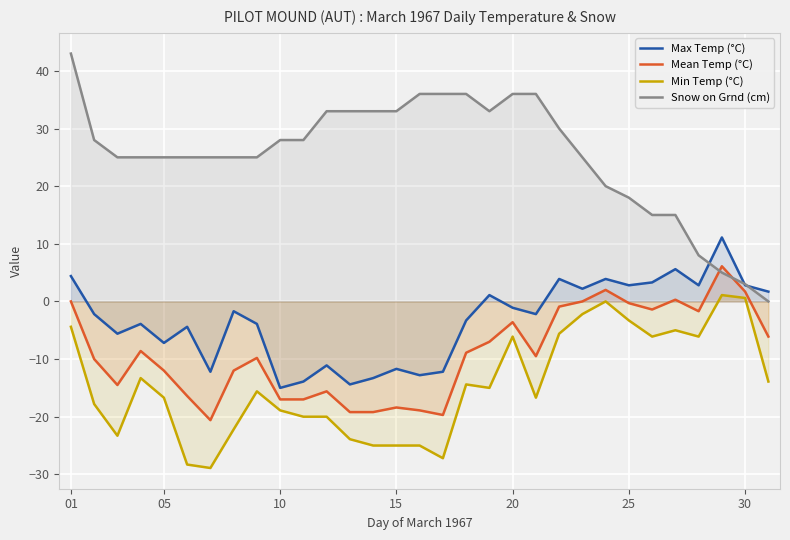

At which label does Snow on Grnd (cm) reach its peak?

01